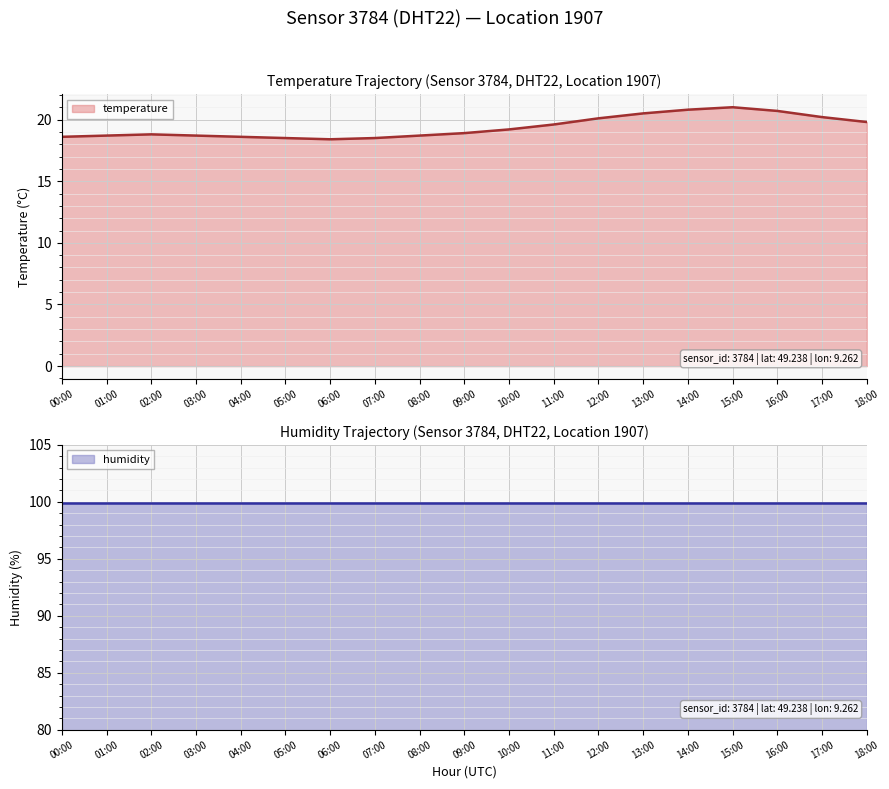

Does the chart display data point markers on the line(s)?

No